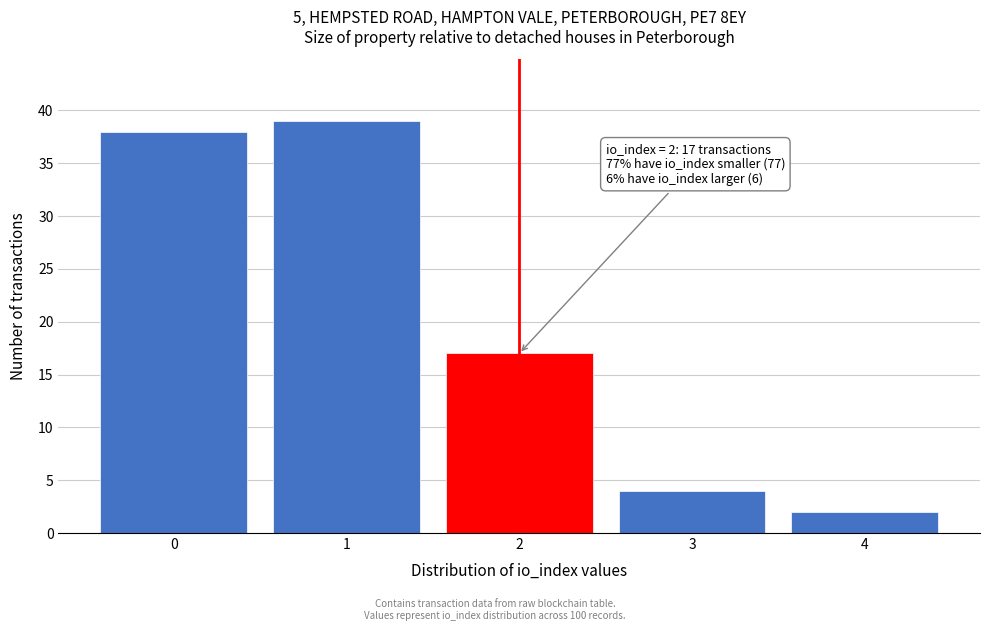

Reading left to right, transcribe all the data shown in this chart.

38	39	17	4	2